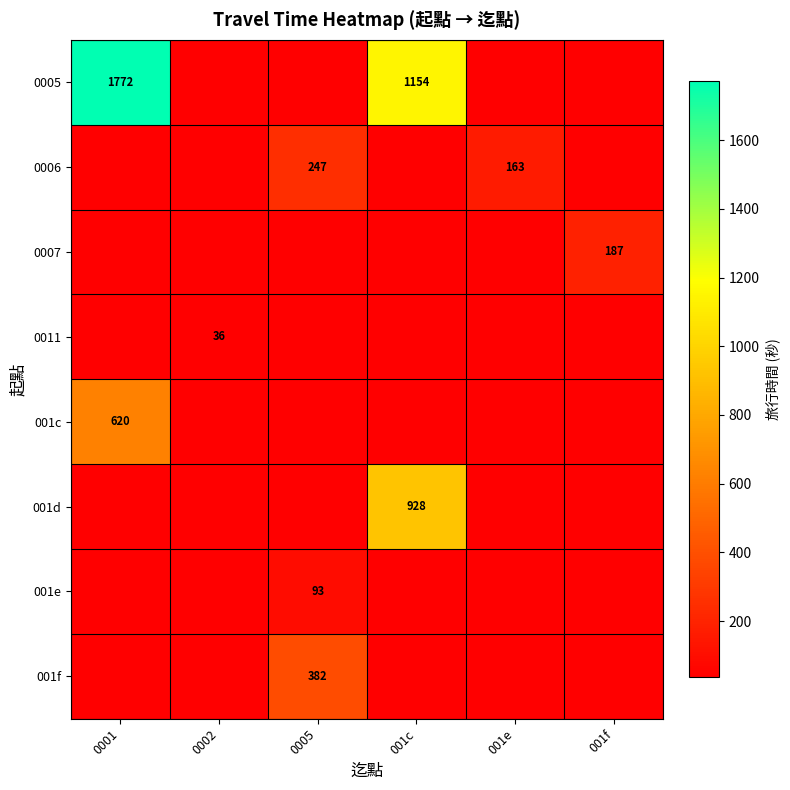

True or false: 0005 has a value of 1154 at 001c.

True